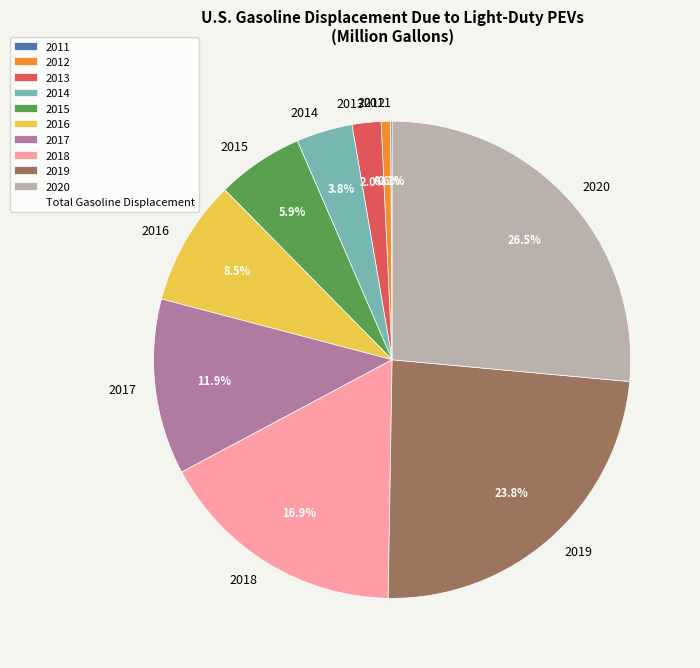

Combined, what portion of the pie is 2017 and 2016?

20.4%